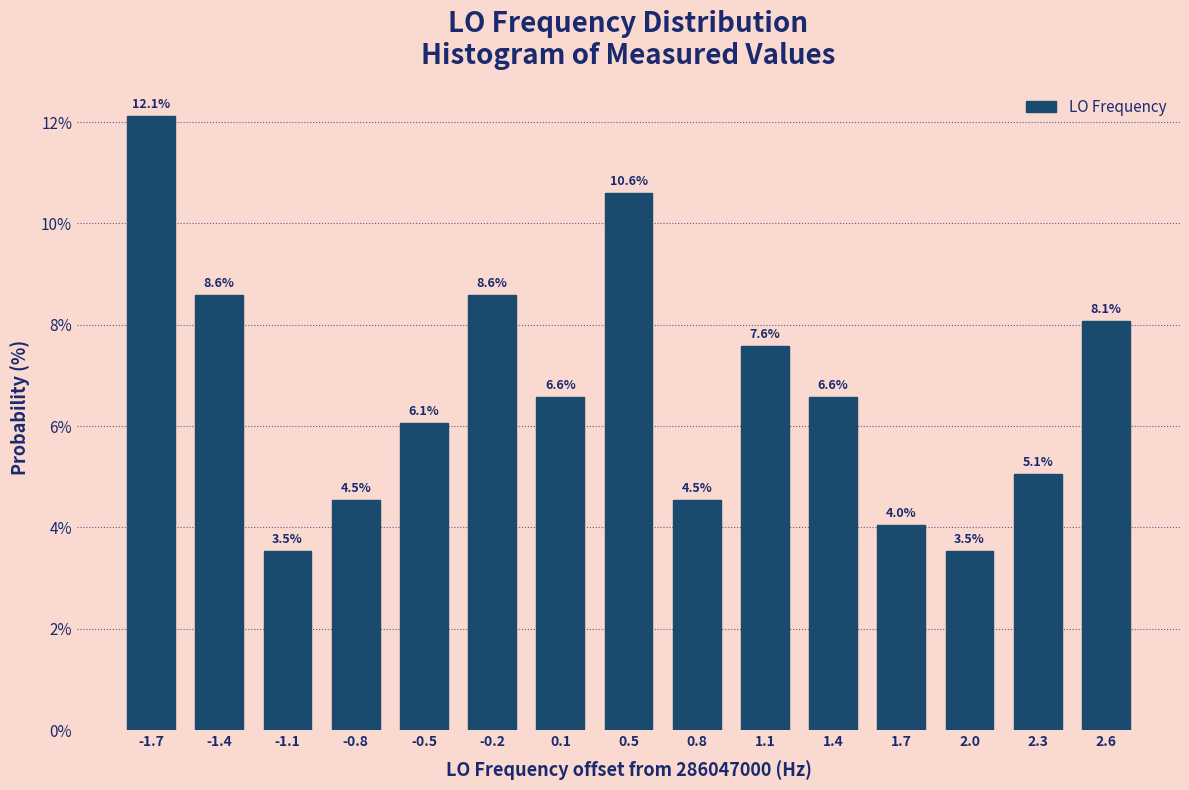

Reading right to left, transcribe all the data shown in this chart.

8.1	5.1	3.5	4.0	6.6	7.6	4.5	10.6	6.6	8.6	6.1	4.5	3.5	8.6	12.1